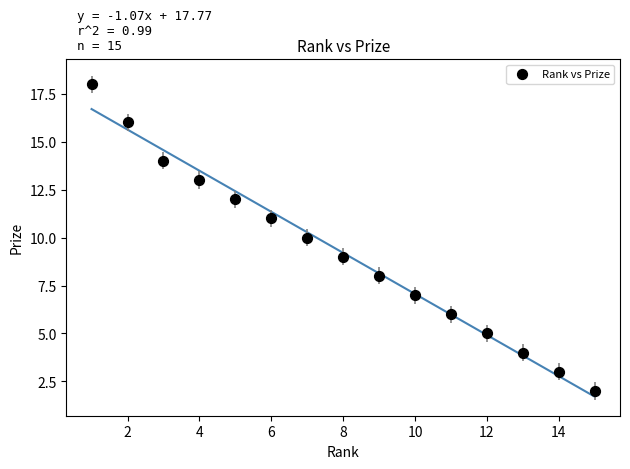

What is the range of Y values (max minus min)?

16